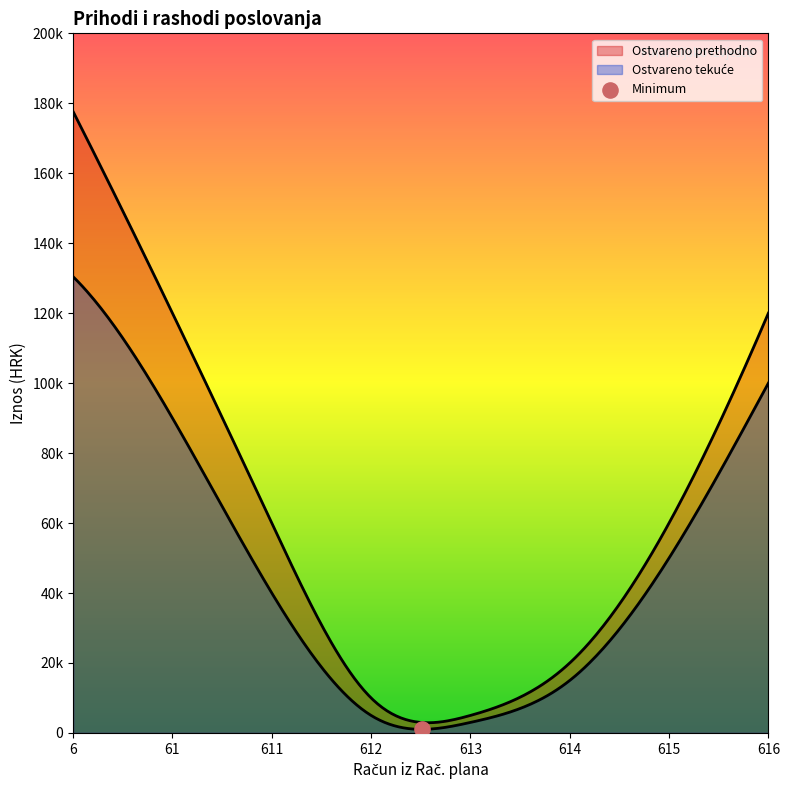

At how many categories does at least one series exceed 24392?

2